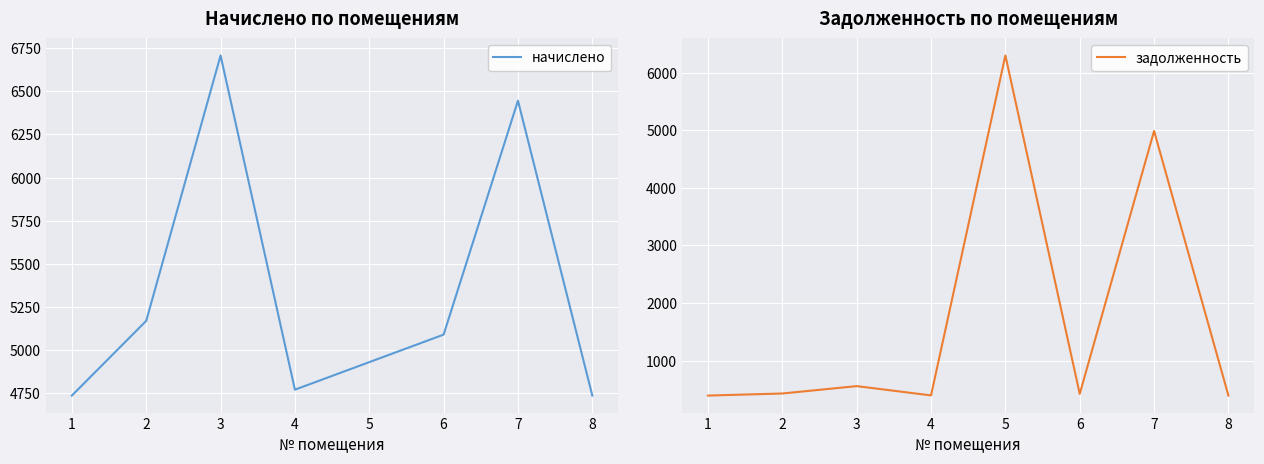

Where is the first local minimum for задолженность?

4